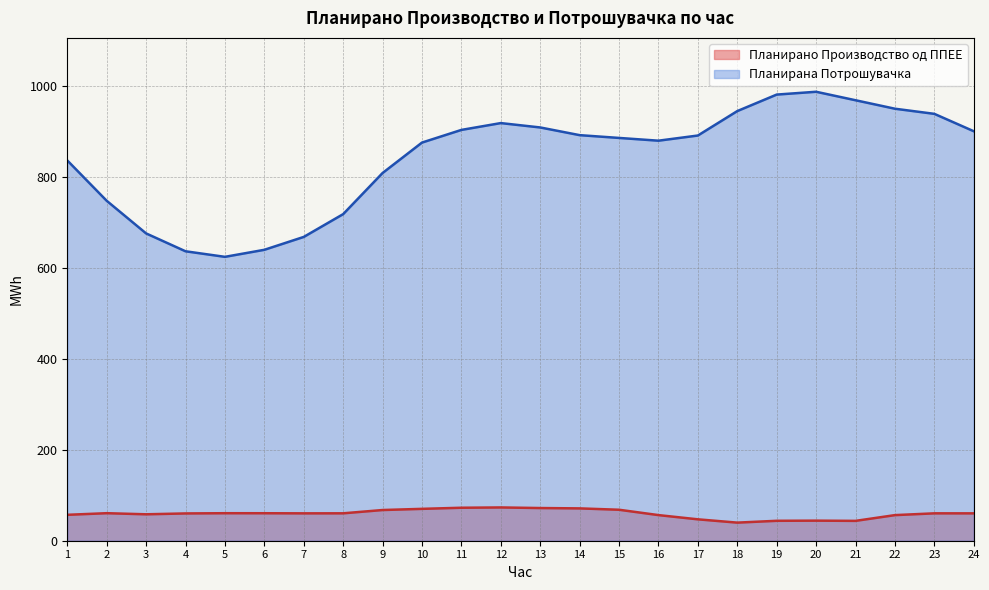

Where is Планирано Производство од ППЕЕ nearest to the value 56?

22